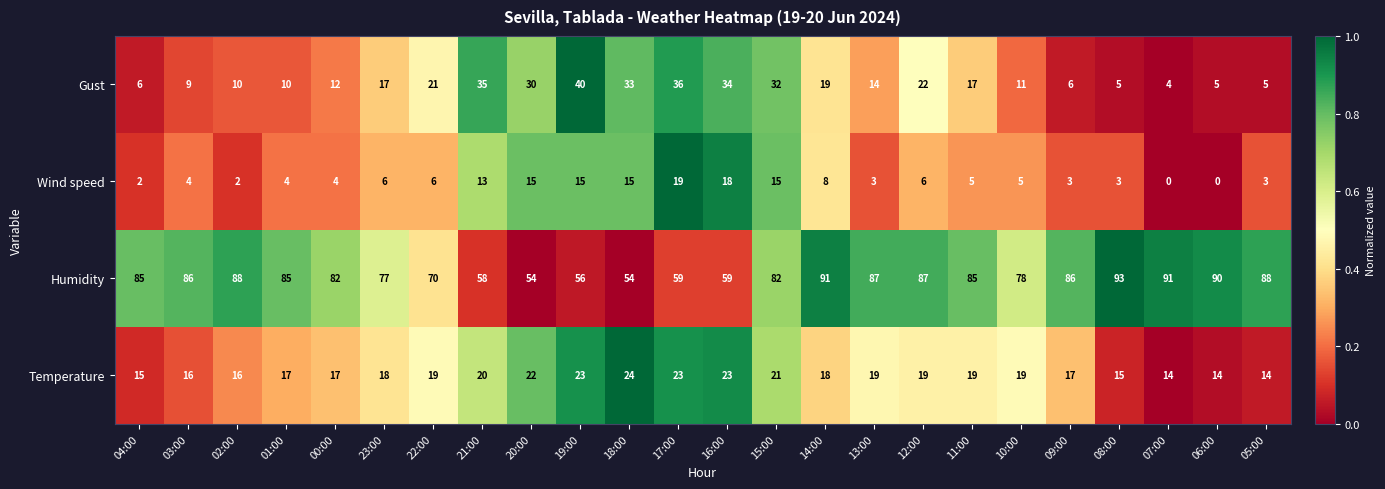

The Gust series shows 13 at 14:00. True or false?

False